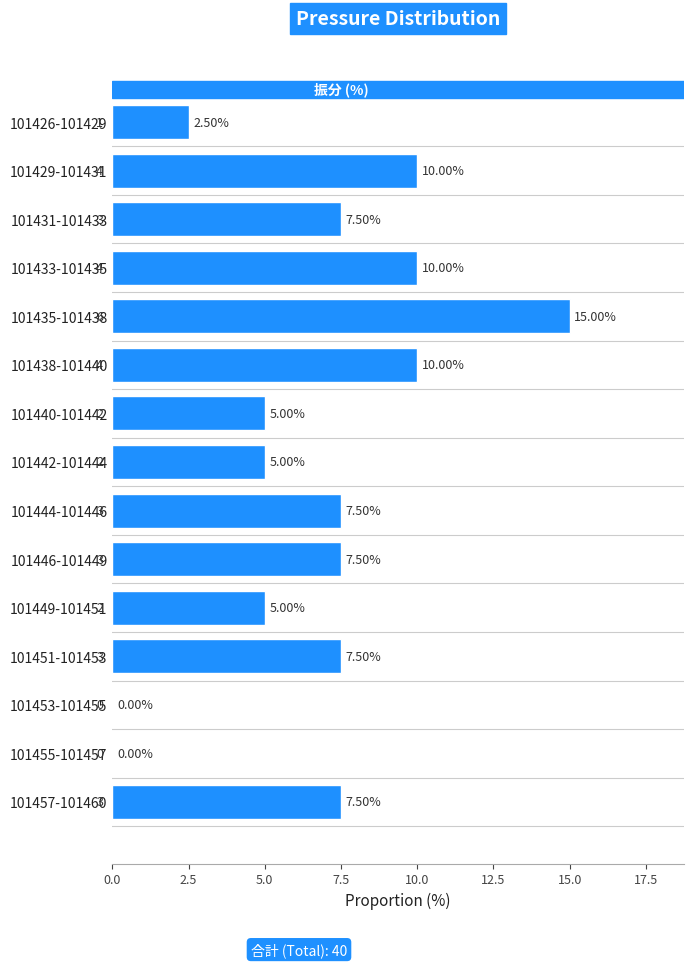

What is the sum of the values at 101426-101429 and 101446-101449?

10.0